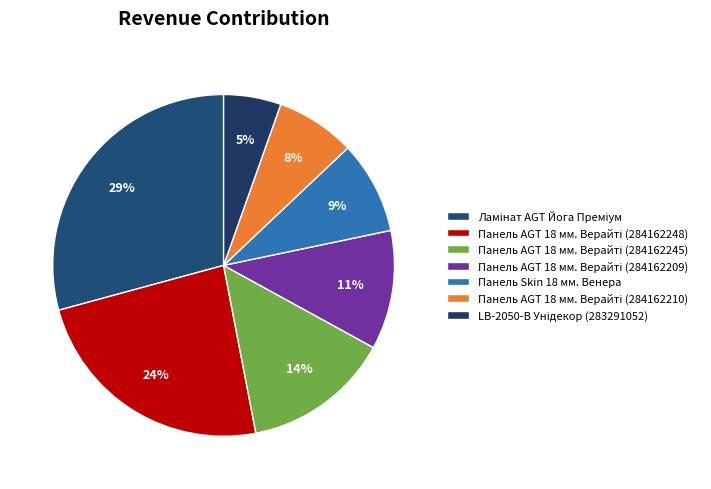

How many segments does this pie chart have?

7